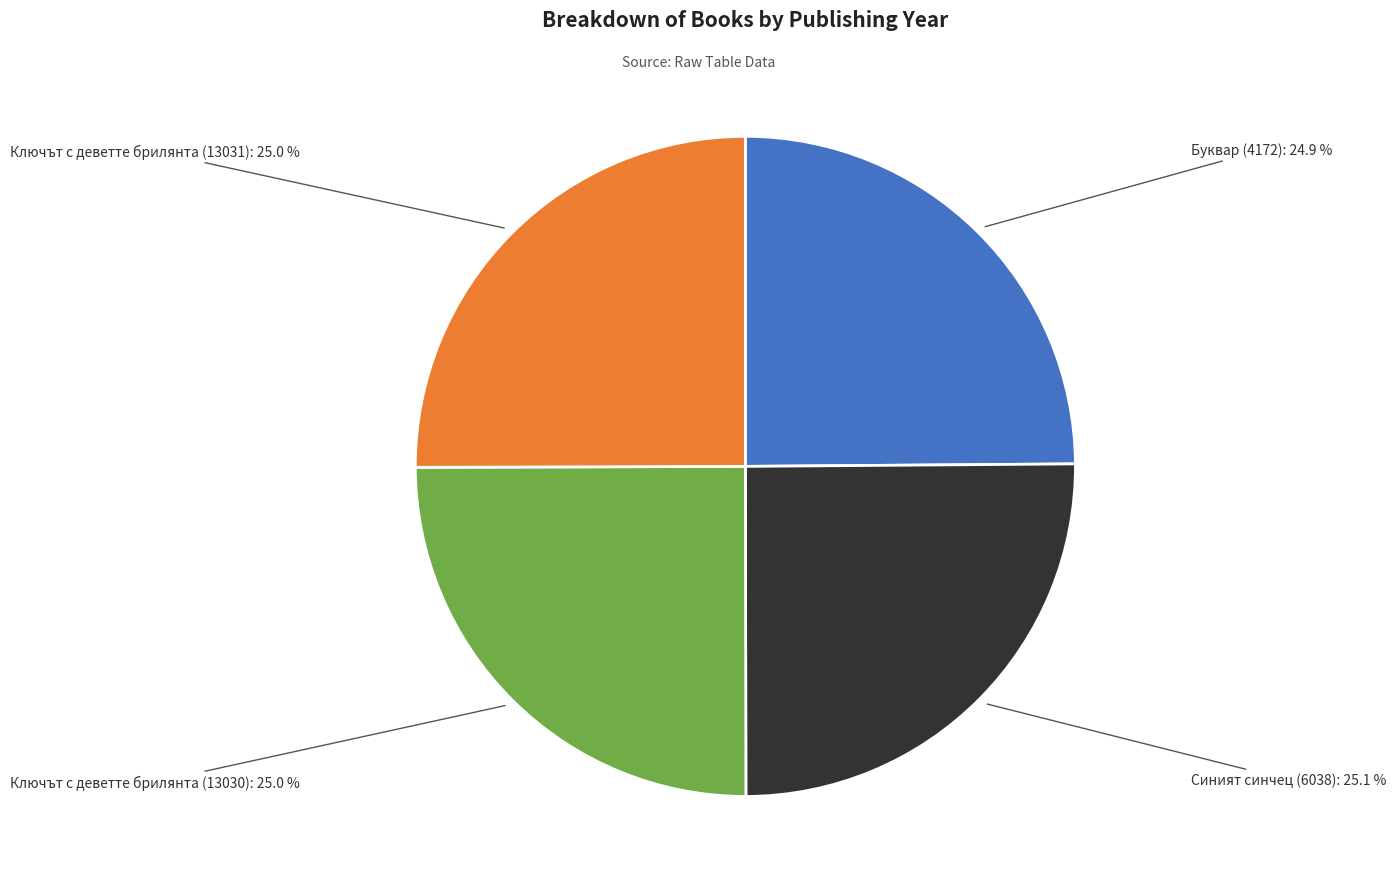

Is there a majority slice in this chart?

No